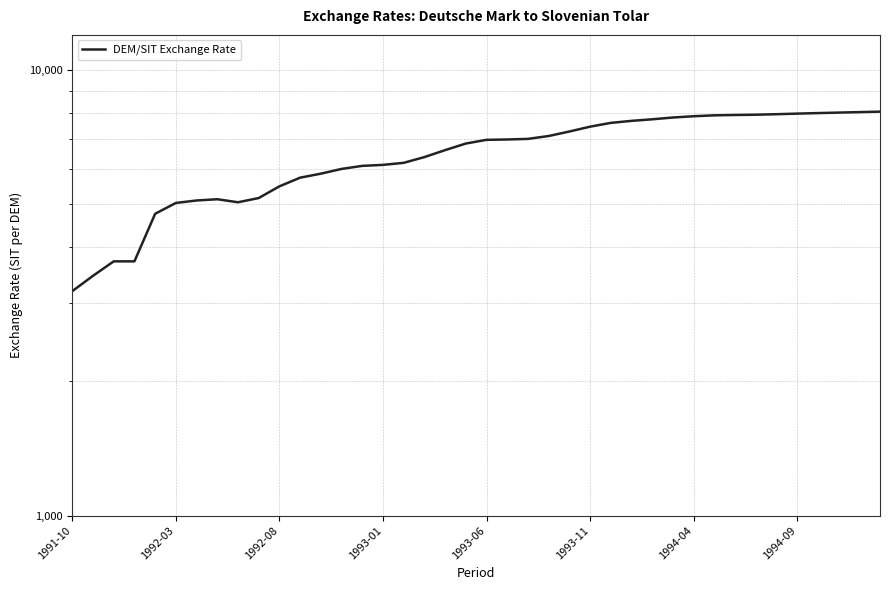

Between 8 and 16, which is larger?

16